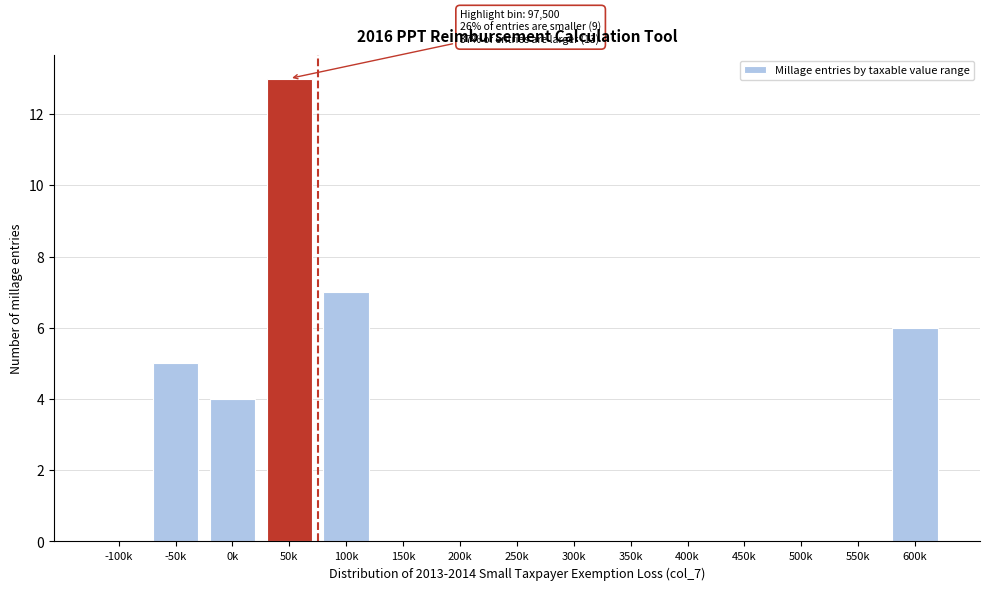

Reading right to left, list all the values displayed in this chart.

600k=6	550k=0	500k=0	450k=0	400k=0	350k=0	300k=0	250k=0	200k=0	150k=0	100k=7	50k=13	0k=4	-50k=5	-100k=0